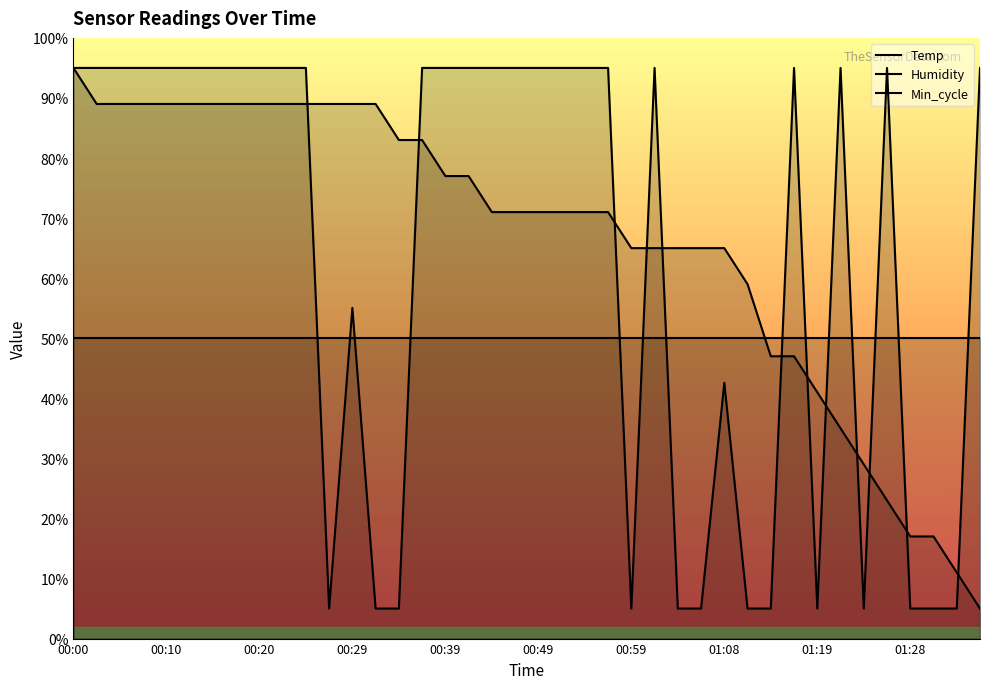

At how many categories does at least one series exceed 66?

29